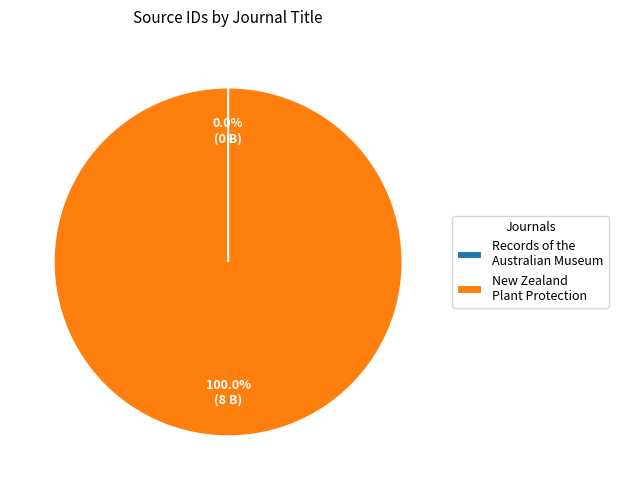

Is there a majority slice in this chart?

Yes